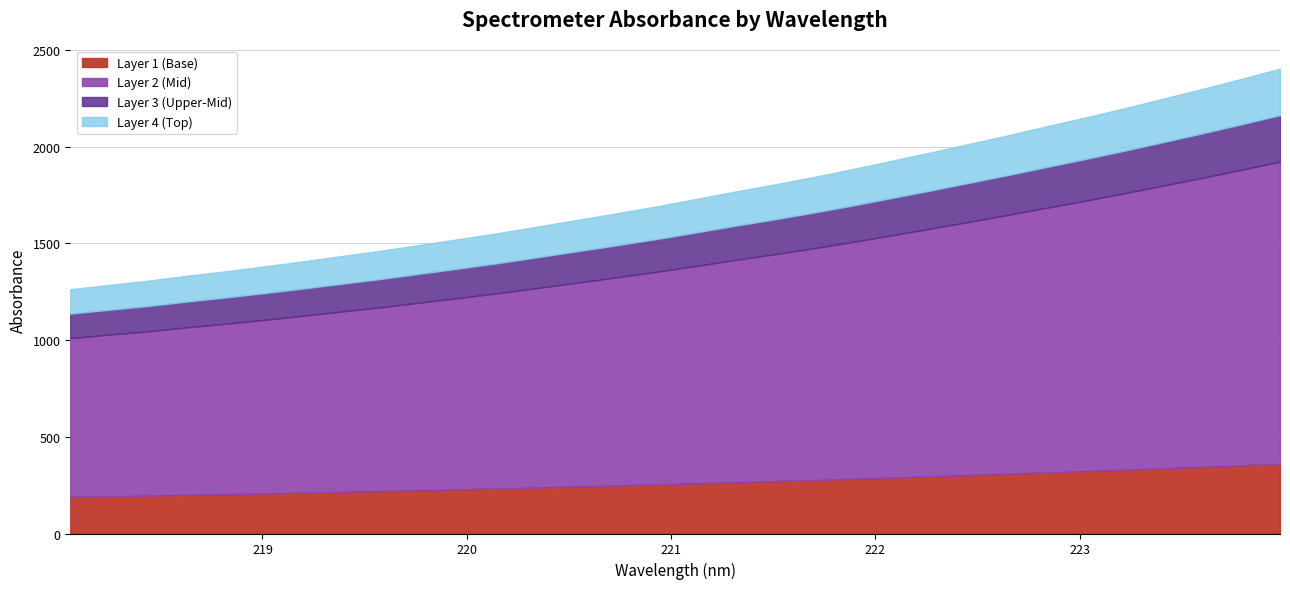

Reading right to left, extract all data points from this chart.

2403.3	2350.2	2298.2	2248.1	2198.4	2150.8	2104.8	2058.1	2013.3	1968.6	1925.5	1882.6	1841.7	1803.3	1766.8	1728.5	1690.8	1655.9	1622.0	1588.2	1554.8	1523.8	1493.9	1463.7	1436.0	1408.4	1381.8	1356.3	1332.9	1307.4	1285.3	1263.1